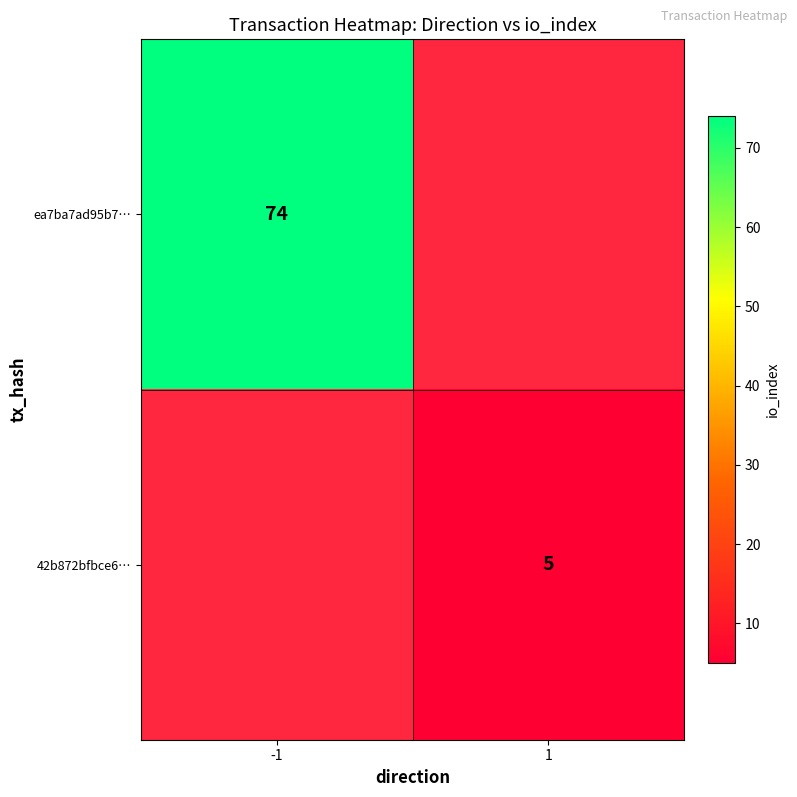

True or false: ea7ba7ad95b7… has a value of 99 at -1.

False